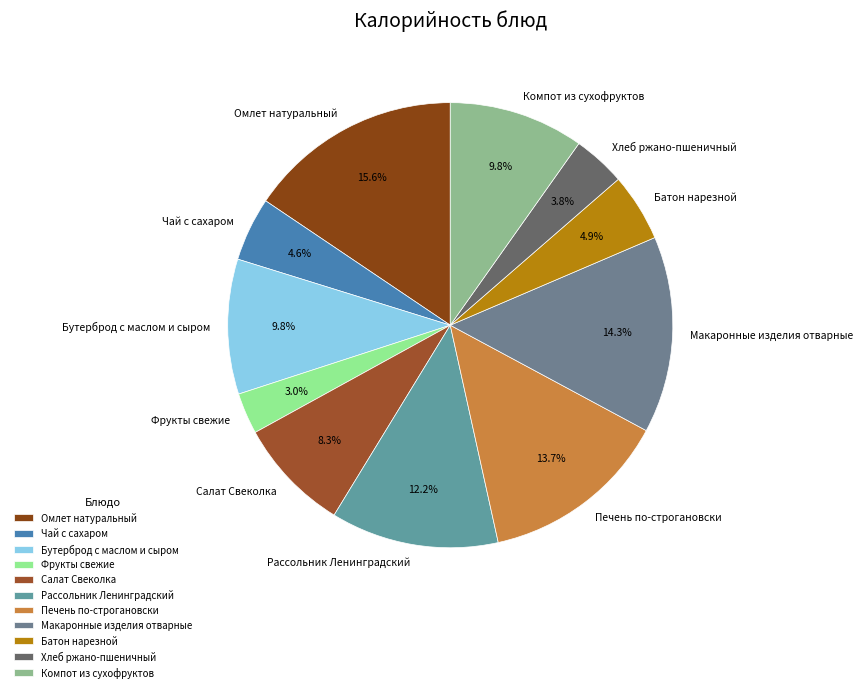

Does Фрукты свежие represent more than half of the total?

No